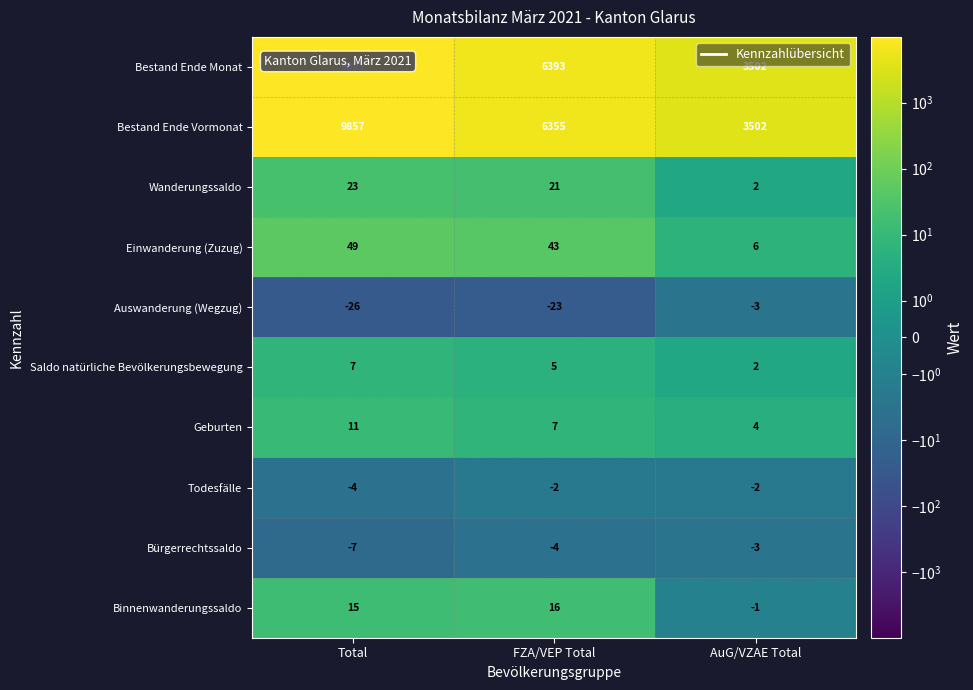

What is the maximum value shown in the chart?

9895